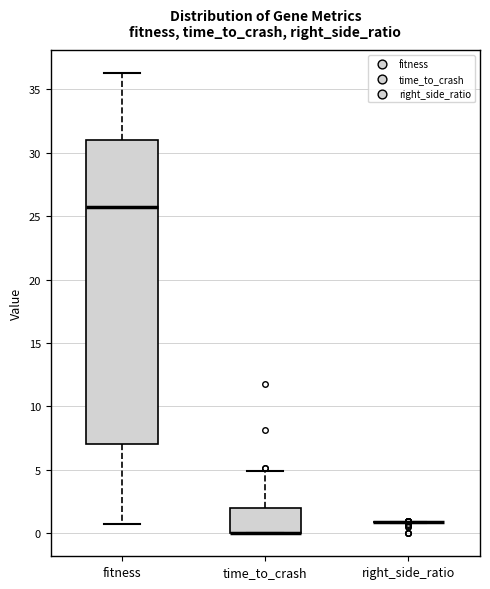

Comparing the boxes themselves (not the whiskers), which one is the tallest?

fitness